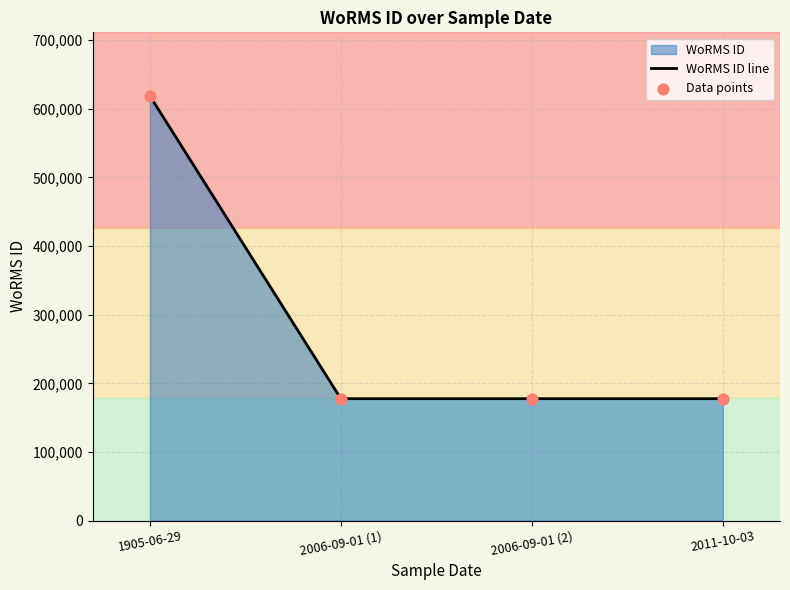

Which series reaches the maximum Y coordinate?

WoRMS ID line